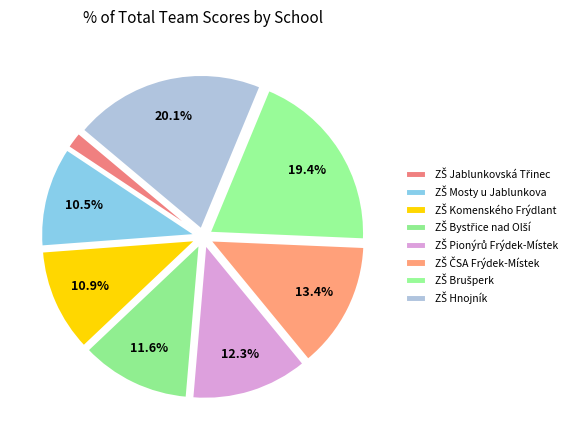

How many segments does this pie chart have?

8